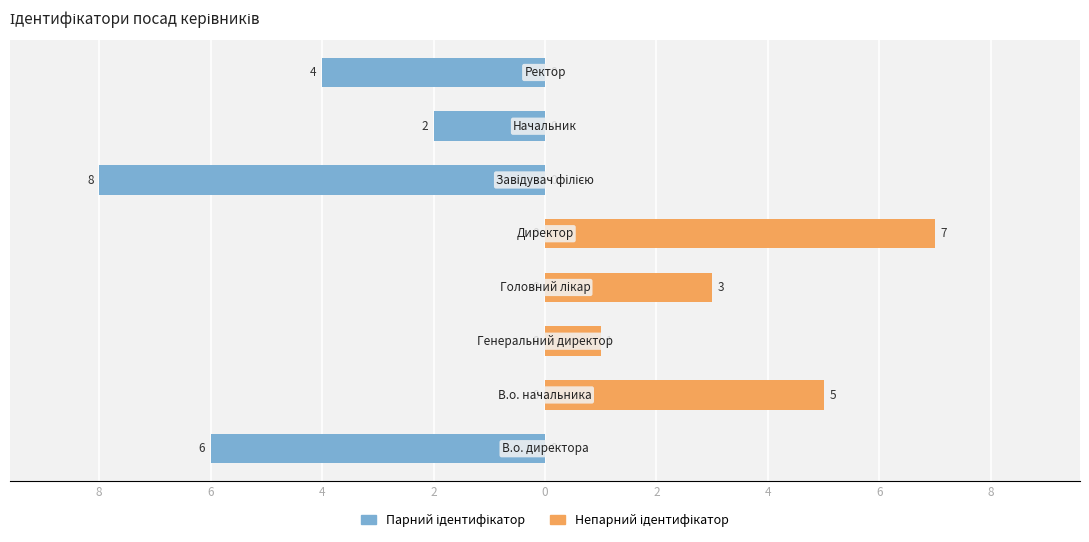

Reading left to right, transcribe all the data shown in this chart.

Парний ідентифікатор: 8=-6	6=0	4=0	2=0	0=0	2=-8	4=-2	6=-4
Непарний ідентифікатор: 8=0	6=5	4=1	2=3	0=7	2=0	4=0	6=0